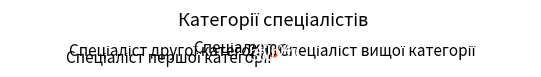

Is there a majority slice in this chart?

No